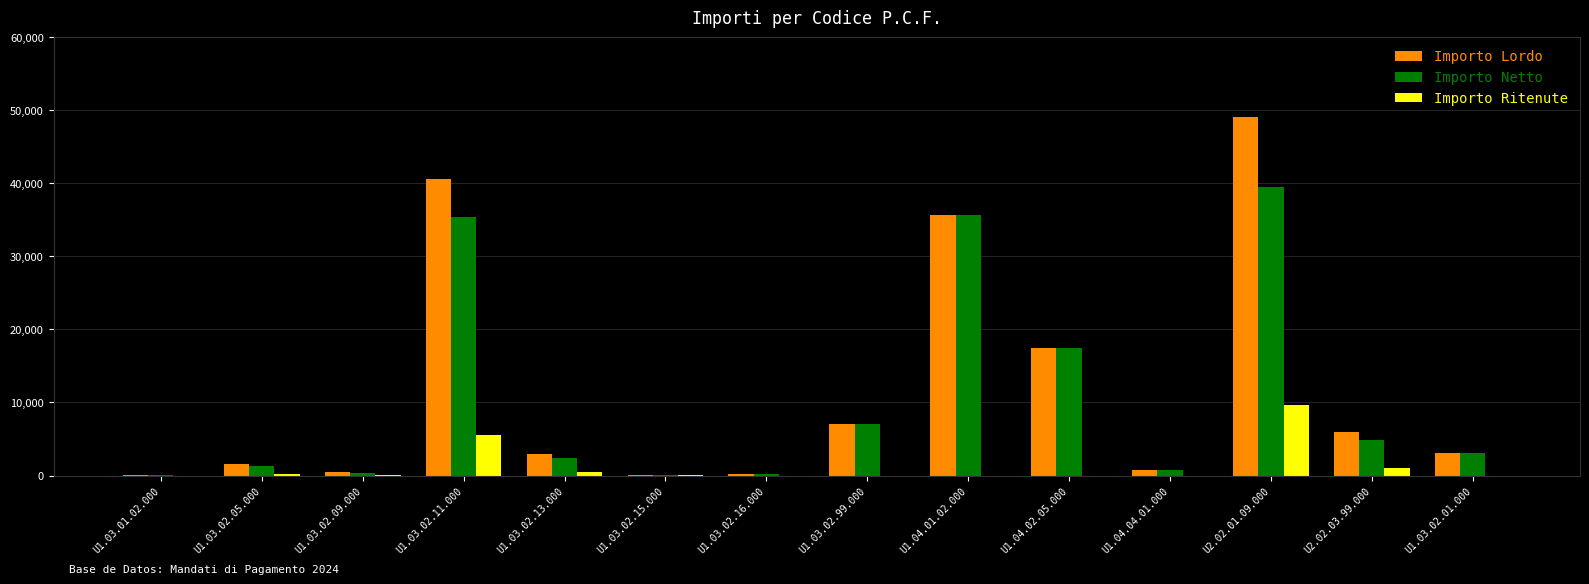

What is the sum of all Importo Ritenute values?

17124.8